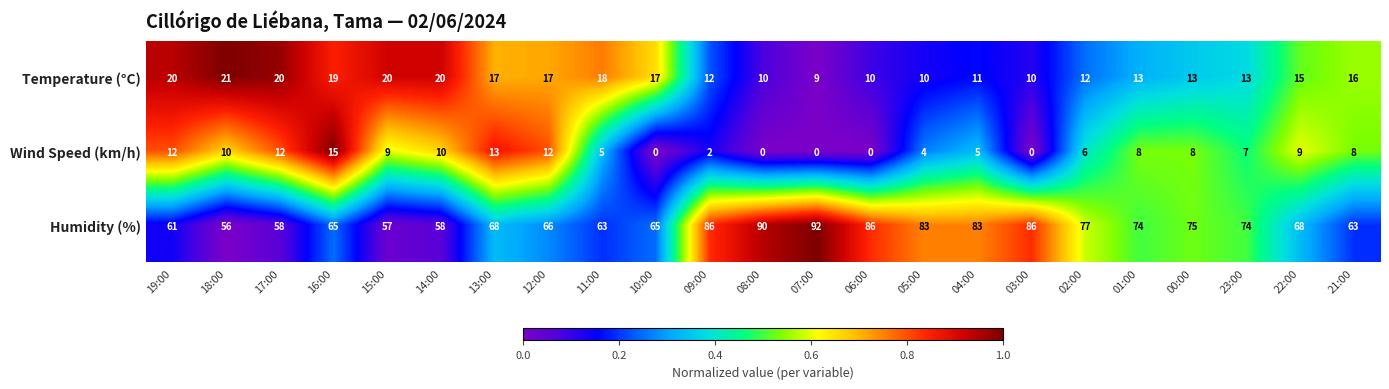

How many distinct data groups are displayed?

3